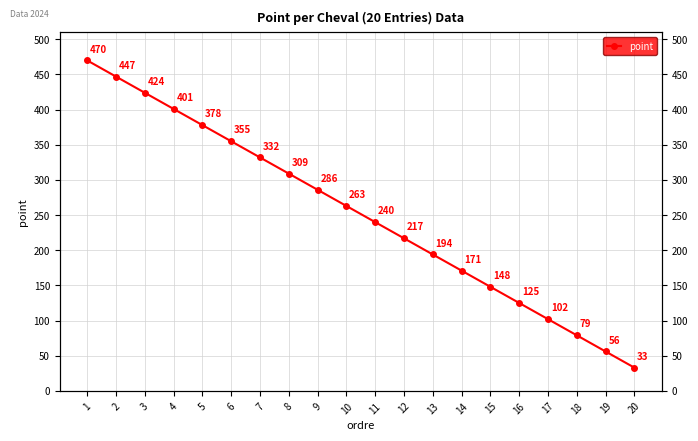

Rank the categories by value from lowest to highest.

20, 19, 18, 17, 16, 15, 14, 13, 12, 11, 10, 9, 8, 7, 6, 5, 4, 3, 2, 1